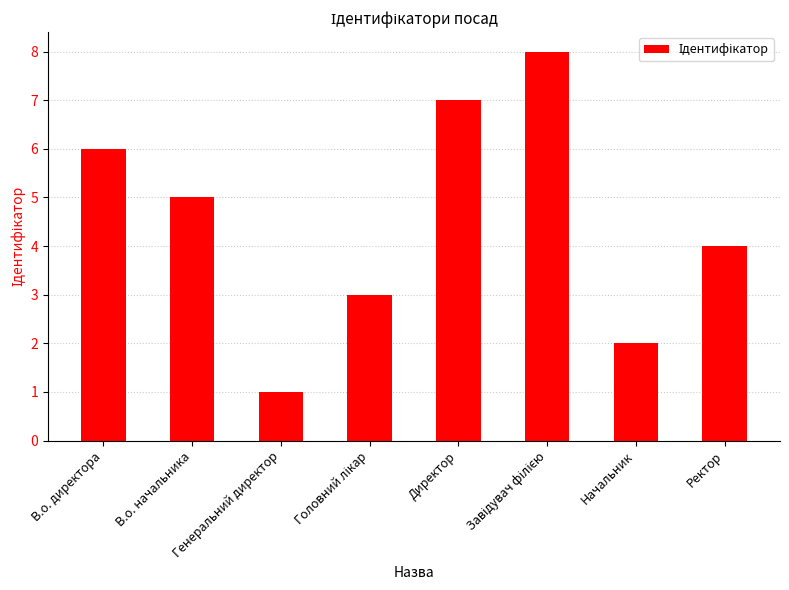

What is the difference between the second highest and second lowest values?

5